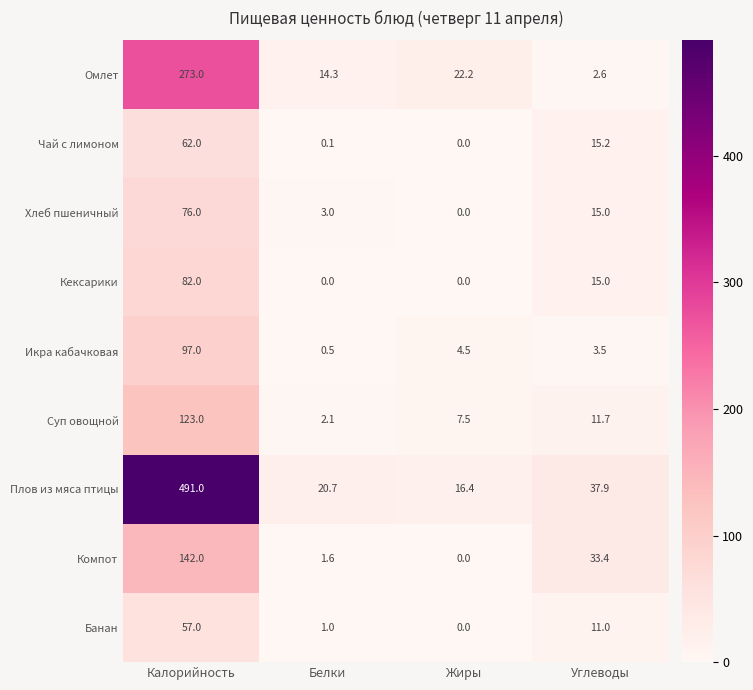

What is the total value across all series at Жиры?

50.6